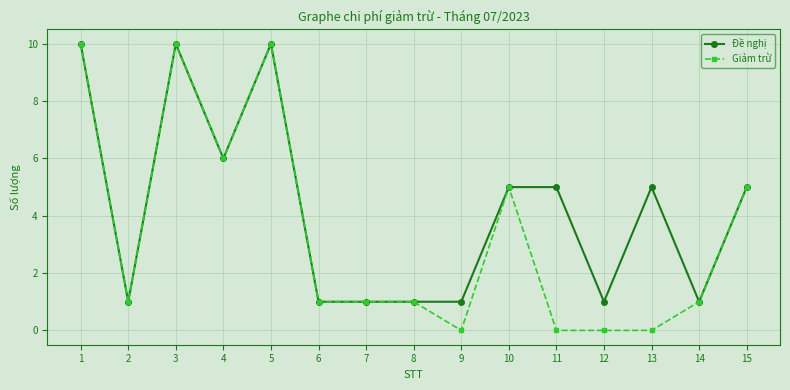

Which series has the widest spread of values?

Giảm trừ